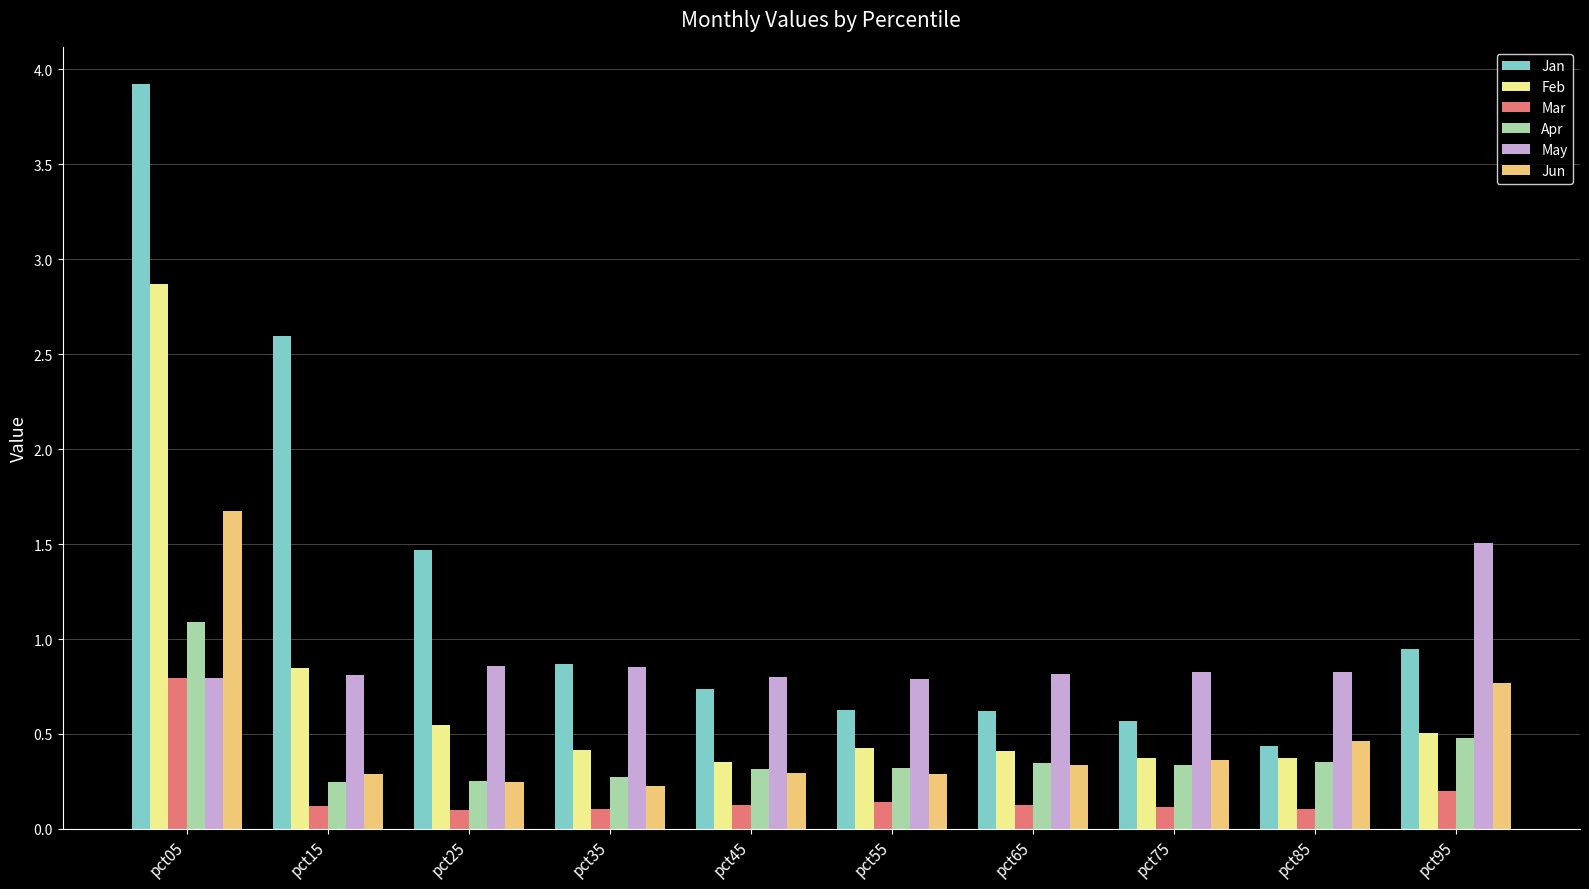

What is the sum of the Jun values at pct35 and pct85?

0.7